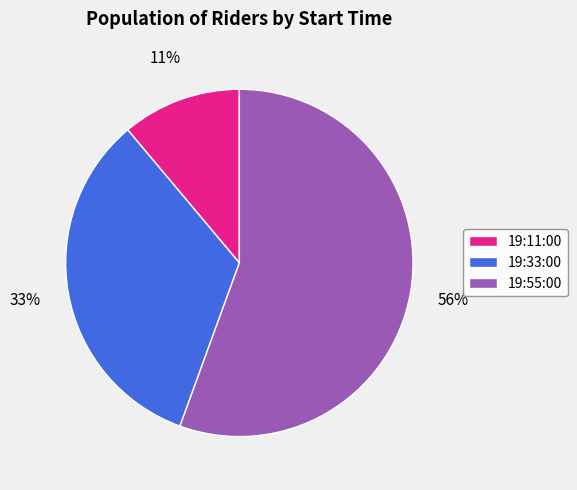

Which has a higher value, 19:11:00 or 19:55:00?

19:55:00